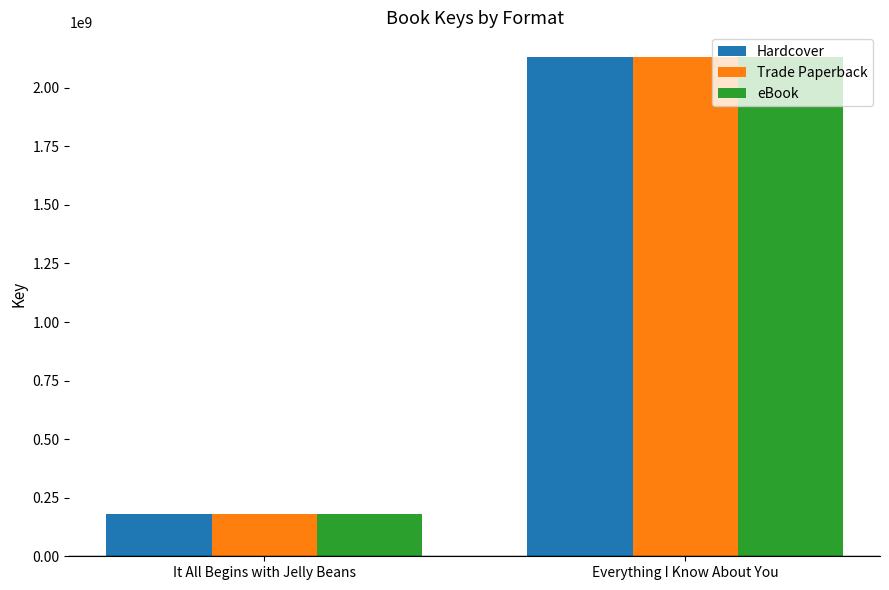

The eBook series shows 2130235378 at Everything I Know About You. True or false?

True